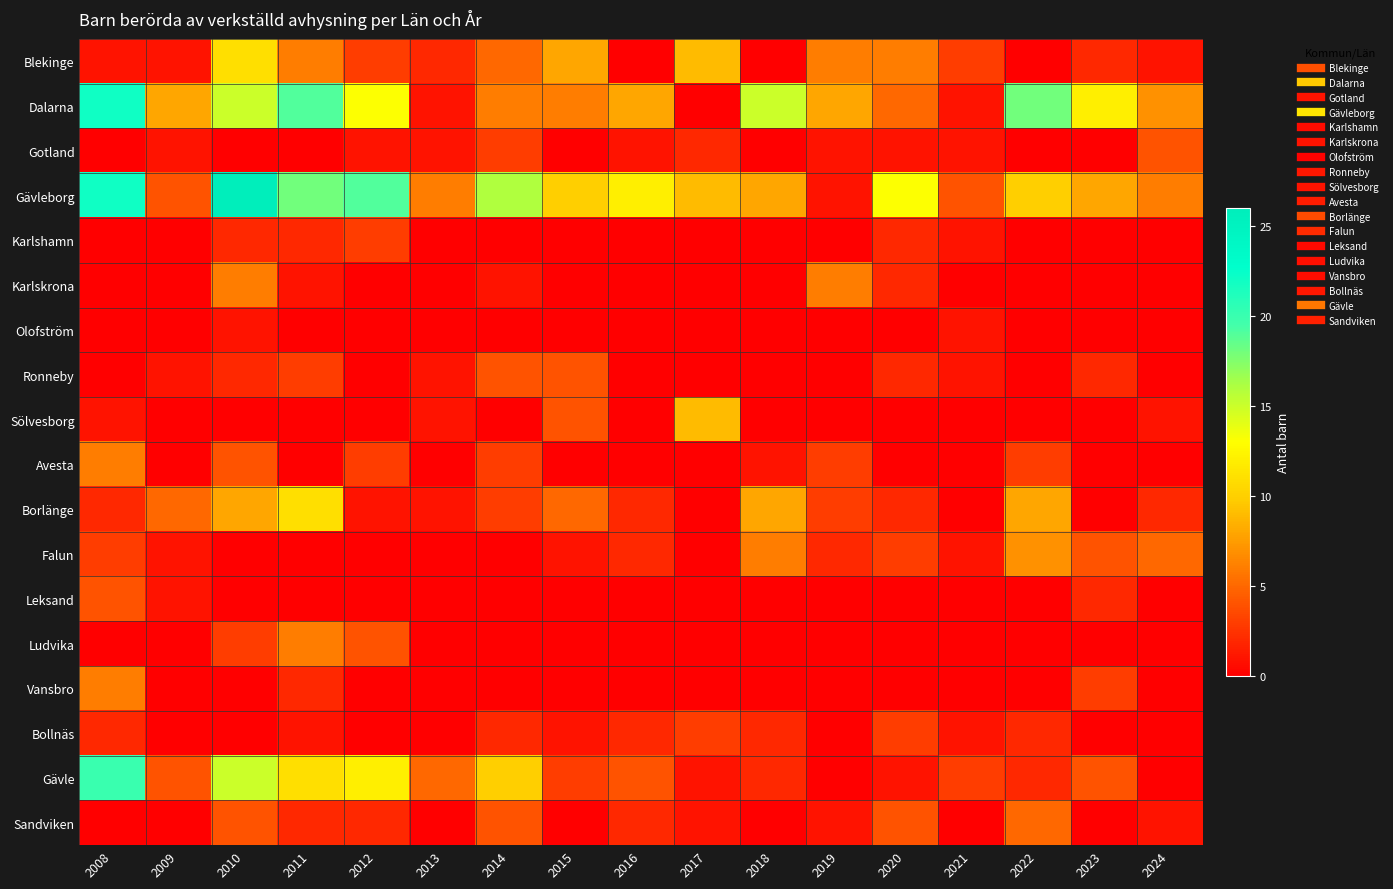

At which category is the sum across all series the highest?

2010